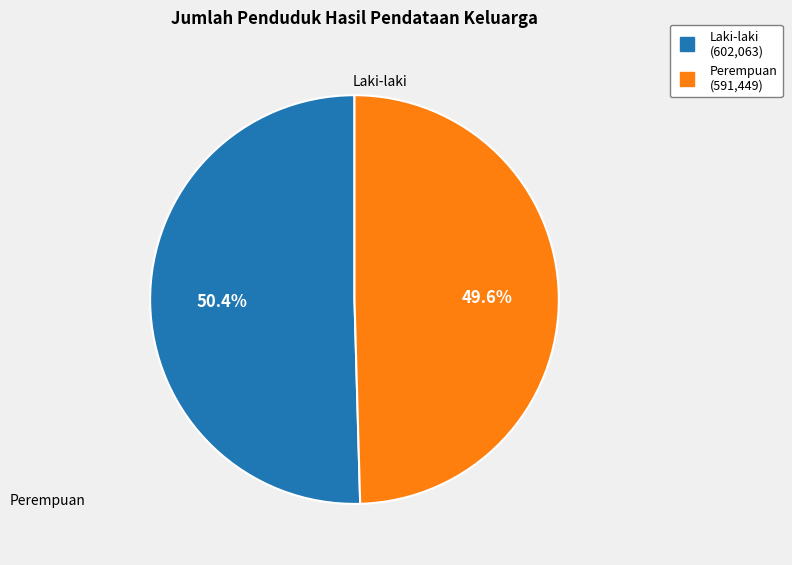

Which slice is the smallest?

Perempuan